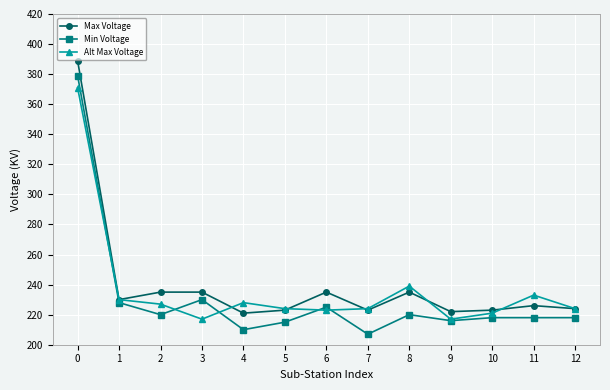

Where is the first local maximum for Min Voltage?

3